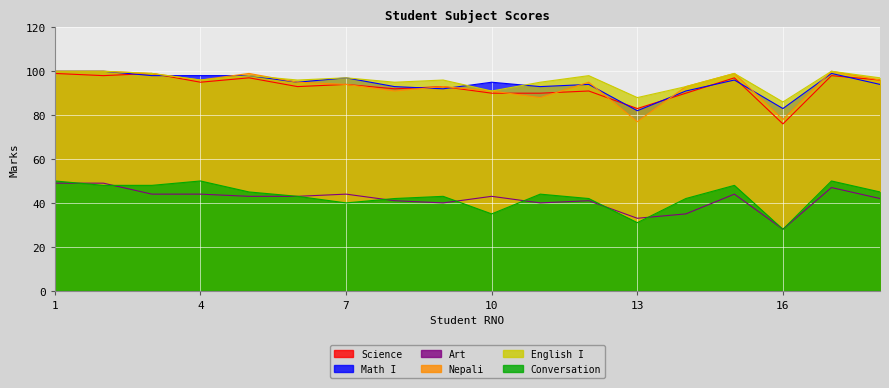

What is the value of the English I point at the 6th from the left?

96